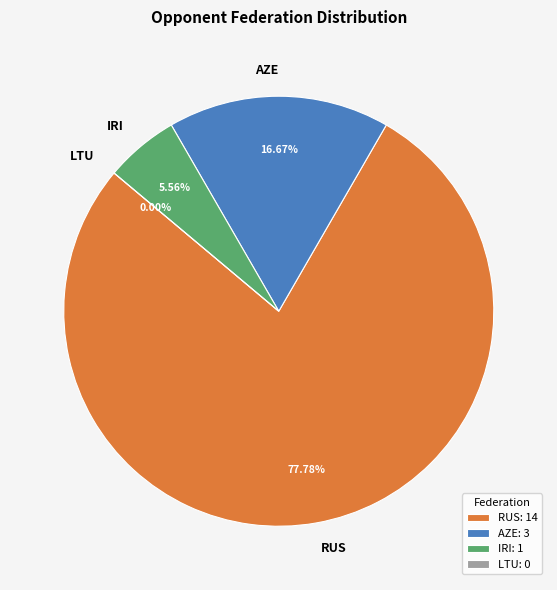

What is the change in value from RUS to LTU?

-14